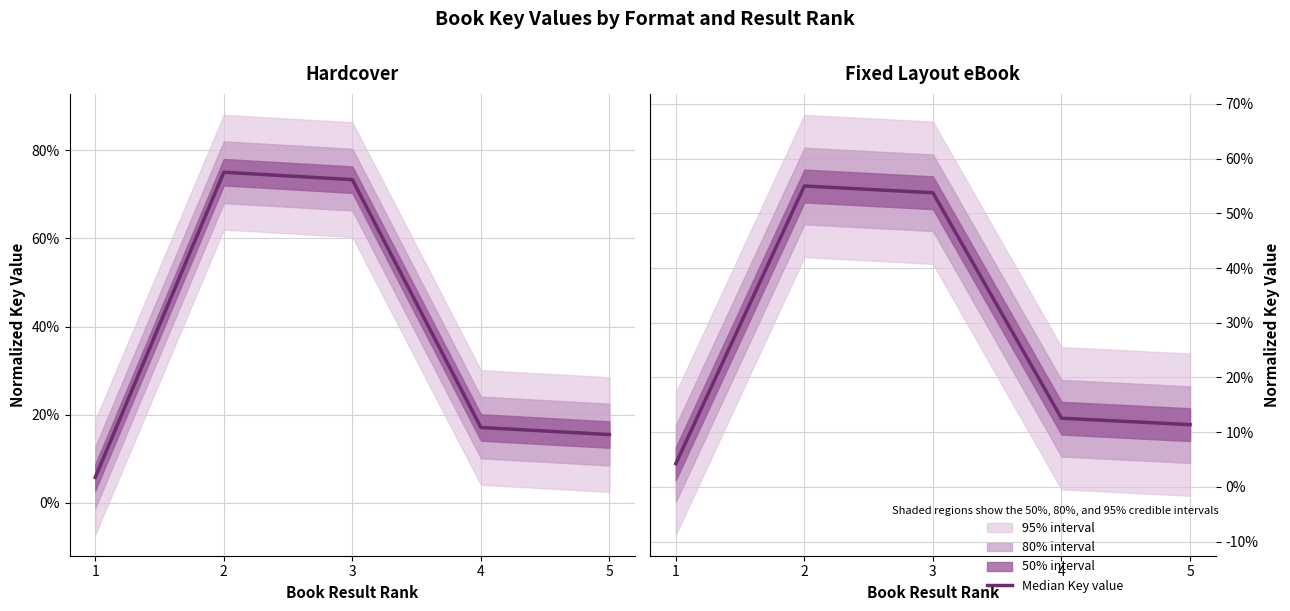

What is the value of the 5th point from the left?

0.1